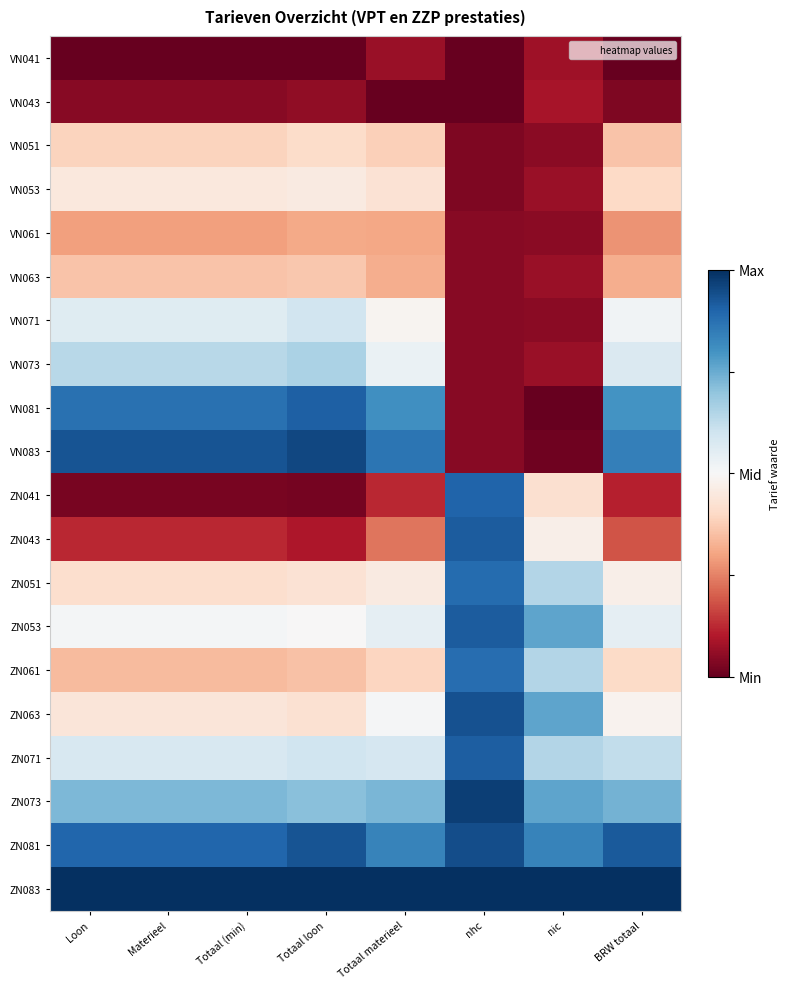

Reading right to left, what are all the values shown in this chart?

VN041: BRW totaal=-1.0	nic=-0.9	nhc=-1.0	Totaal materieel=-0.9	Totaal loon=-1.0	Totaal (min)=-1.0	Materieel=-1.0	Loon=-1.0
VN043: BRW totaal=-0.9	nic=-0.8	nhc=-1.0	Totaal materieel=-1.0	Totaal loon=-0.9	Totaal (min)=-0.9	Materieel=-0.9	Loon=-0.9
VN051: BRW totaal=-0.3	nic=-0.9	nhc=-0.9	Totaal materieel=-0.2	Totaal loon=-0.2	Totaal (min)=-0.2	Materieel=-0.2	Loon=-0.2
VN053: BRW totaal=-0.2	nic=-0.9	nhc=-0.9	Totaal materieel=-0.1	Totaal loon=-0.1	Totaal (min)=-0.1	Materieel=-0.1	Loon=-0.1
VN061: BRW totaal=-0.5	nic=-0.9	nhc=-0.9	Totaal materieel=-0.4	Totaal loon=-0.4	Totaal (min)=-0.4	Materieel=-0.4	Loon=-0.4
VN063: BRW totaal=-0.4	nic=-0.9	nhc=-0.9	Totaal materieel=-0.4	Totaal loon=-0.3	Totaal (min)=-0.3	Materieel=-0.3	Loon=-0.3
VN071: BRW totaal=0.0	nic=-0.9	nhc=-0.9	Totaal materieel=-0.0	Totaal loon=0.2	Totaal (min)=0.1	Materieel=0.1	Loon=0.1
VN073: BRW totaal=0.1	nic=-0.9	nhc=-0.9	Totaal materieel=0.1	Totaal loon=0.3	Totaal (min)=0.3	Materieel=0.3	Loon=0.3
VN081: BRW totaal=0.6	nic=-1.0	nhc=-0.9	Totaal materieel=0.6	Totaal loon=0.8	Totaal (min)=0.7	Materieel=0.7	Loon=0.7
VN083: BRW totaal=0.7	nic=-1.0	nhc=-0.9	Totaal materieel=0.7	Totaal loon=0.9	Totaal (min)=0.9	Materieel=0.9	Loon=0.9
ZN041: BRW totaal=-0.8	nic=-0.2	nhc=0.8	Totaal materieel=-0.8	Totaal loon=-1.0	Totaal (min)=-1.0	Materieel=-1.0	Loon=-1.0
ZN043: BRW totaal=-0.6	nic=-0.1	nhc=0.8	Totaal materieel=-0.5	Totaal loon=-0.8	Totaal (min)=-0.8	Materieel=-0.8	Loon=-0.8
ZN051: BRW totaal=-0.1	nic=0.3	nhc=0.8	Totaal materieel=-0.1	Totaal loon=-0.1	Totaal (min)=-0.2	Materieel=-0.2	Loon=-0.2
ZN053: BRW totaal=0.1	nic=0.5	nhc=0.8	Totaal materieel=0.1	Totaal loon=-0.0	Totaal (min)=0.0	Materieel=0.0	Loon=0.0
ZN061: BRW totaal=-0.2	nic=0.3	nhc=0.8	Totaal materieel=-0.2	Totaal loon=-0.3	Totaal (min)=-0.3	Materieel=-0.3	Loon=-0.3
ZN063: BRW totaal=-0.0	nic=0.5	nhc=0.9	Totaal materieel=0.0	Totaal loon=-0.2	Totaal (min)=-0.1	Materieel=-0.1	Loon=-0.1
ZN071: BRW totaal=0.2	nic=0.3	nhc=0.8	Totaal materieel=0.2	Totaal loon=0.2	Totaal (min)=0.2	Materieel=0.2	Loon=0.2
ZN073: BRW totaal=0.5	nic=0.5	nhc=0.9	Totaal materieel=0.5	Totaal loon=0.4	Totaal (min)=0.4	Materieel=0.4	Loon=0.4
ZN081: BRW totaal=0.8	nic=0.7	nhc=0.9	Totaal materieel=0.7	Totaal loon=0.9	Totaal (min)=0.8	Materieel=0.8	Loon=0.8
ZN083: BRW totaal=1.0	nic=1.0	nhc=1.0	Totaal materieel=1.0	Totaal loon=1.0	Totaal (min)=1.0	Materieel=1.0	Loon=1.0